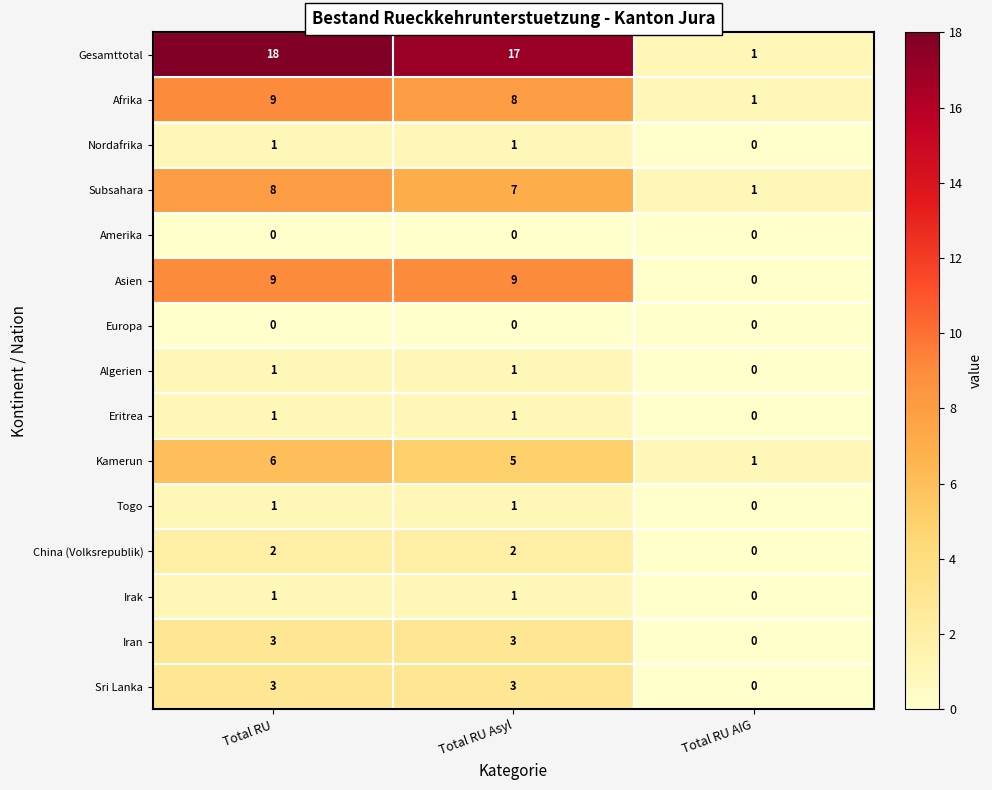

What is the spread (max minus min) of values at Total RU?

18